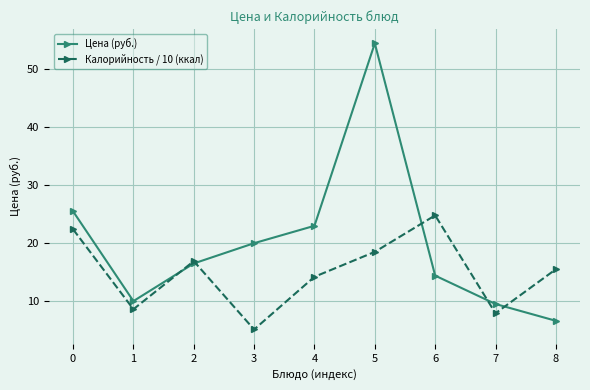

Is the value of Цена (руб.) at 0 greater than the value of Калорийность / 10 (ккал) at 7?

Yes